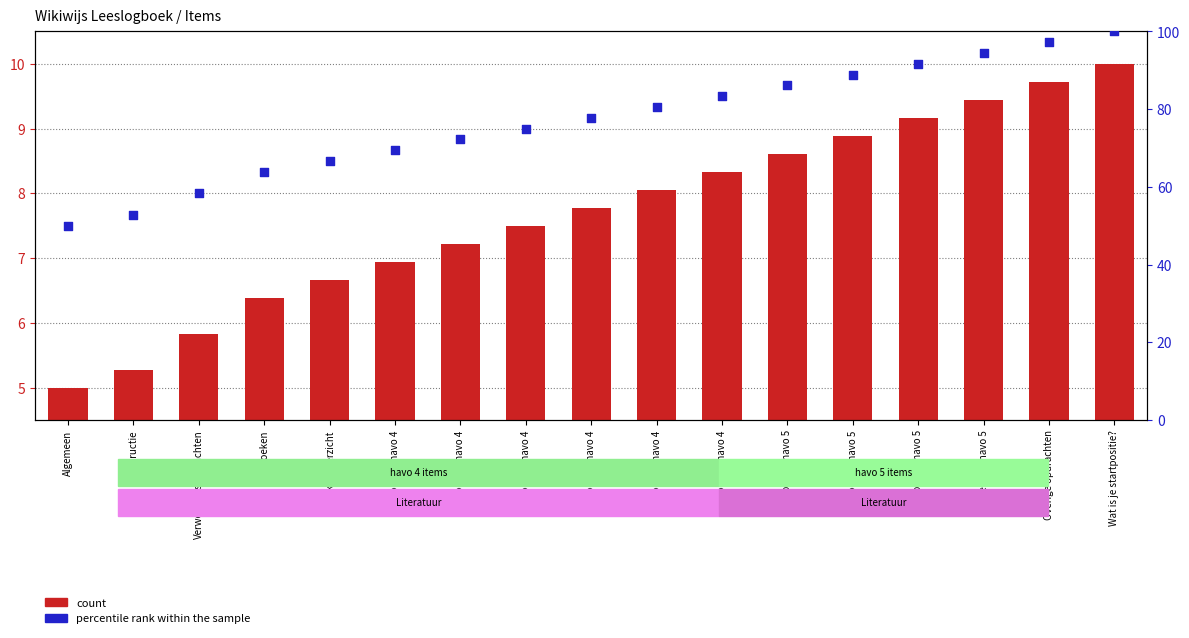

Which series has the widest spread of Y values?

percentile rank within the sample